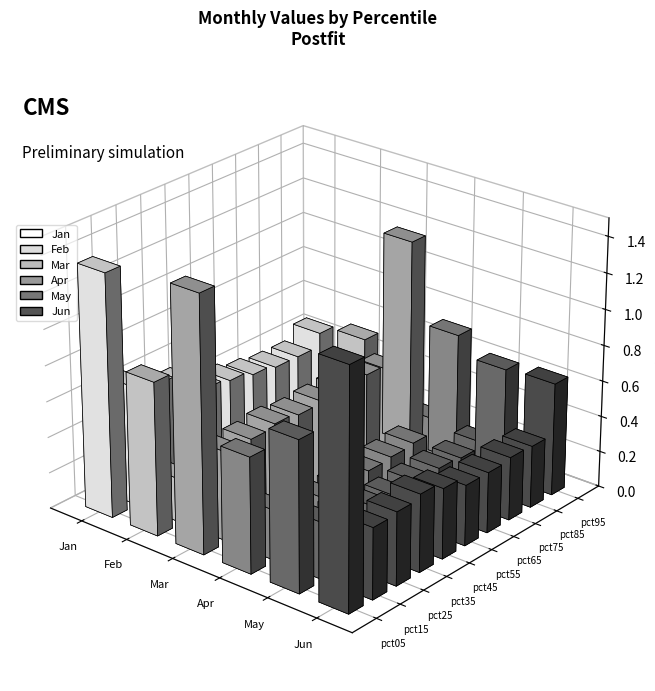

At which category does the chart reach its peak across all series?

pct05